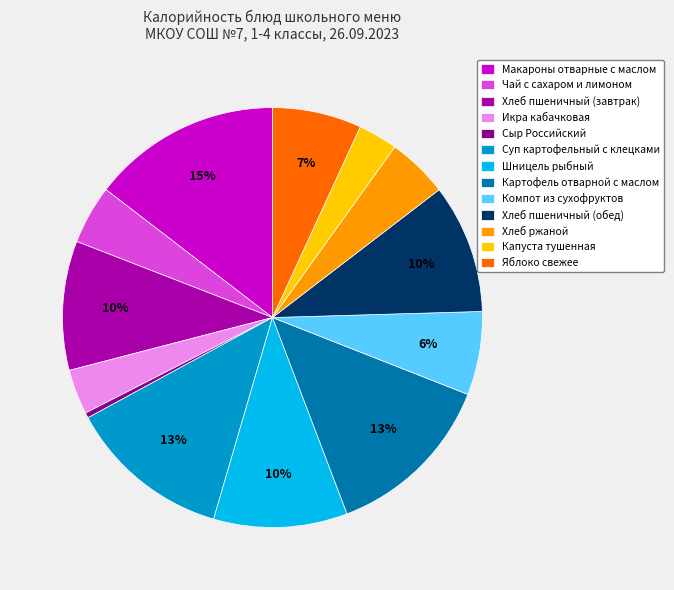

What is the smallest slice in the pie chart?

Сыр Российский